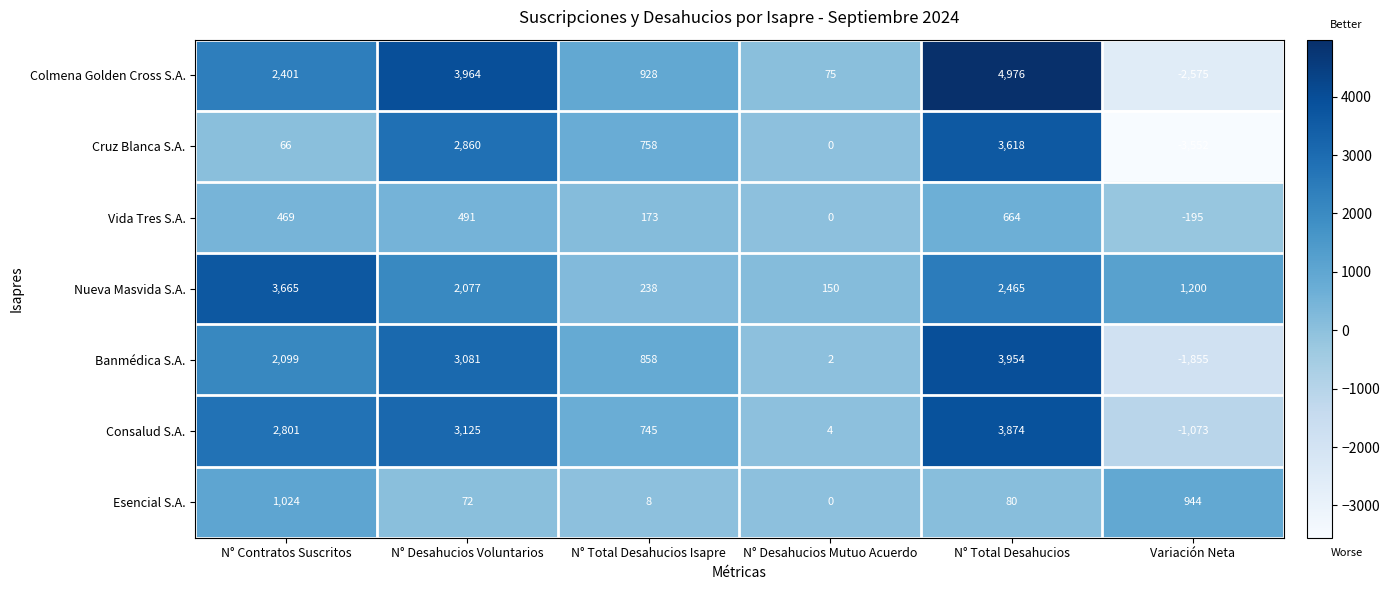

At which category is the sum across all series the highest?

N° Total Desahucios